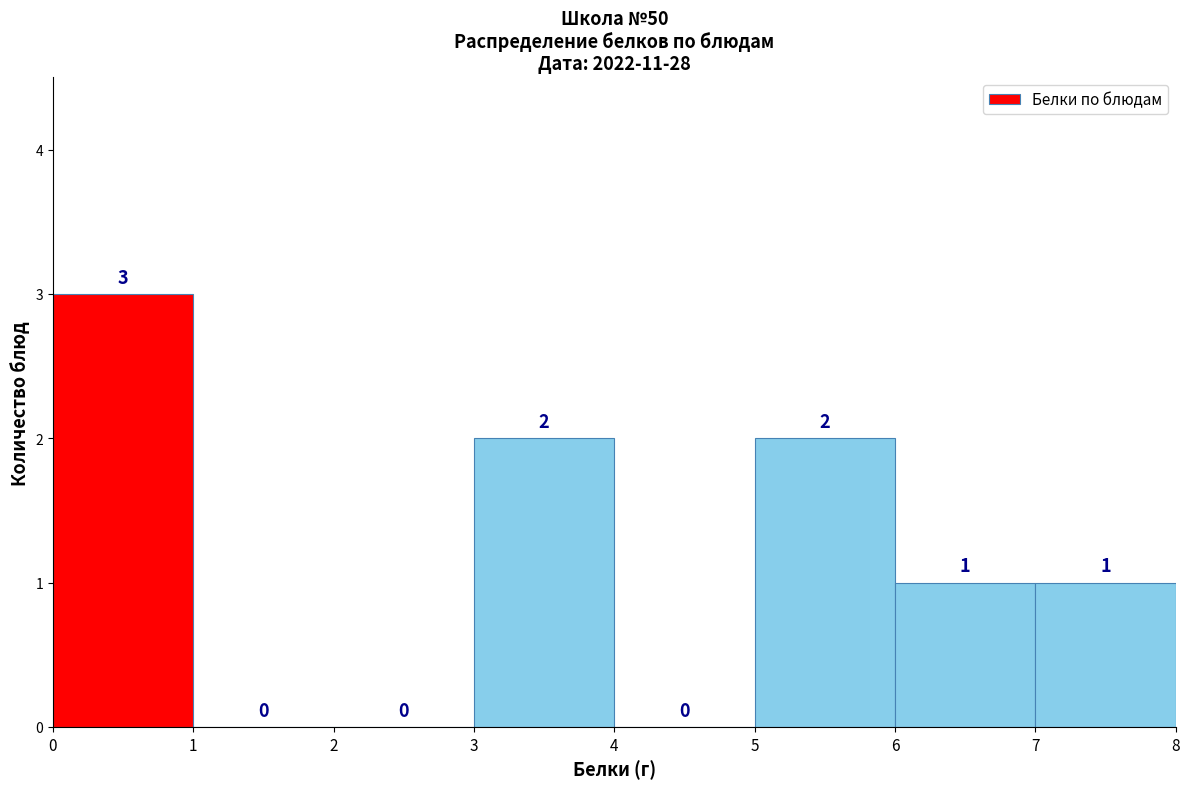

Reading left to right, list every bar in this chart as the range it spans on the x-axis followed by its height.

0 to 1: 3
1 to 2: 0
2 to 3: 0
3 to 4: 2
4 to 5: 0
5 to 6: 2
6 to 7: 1
7 to 8: 1